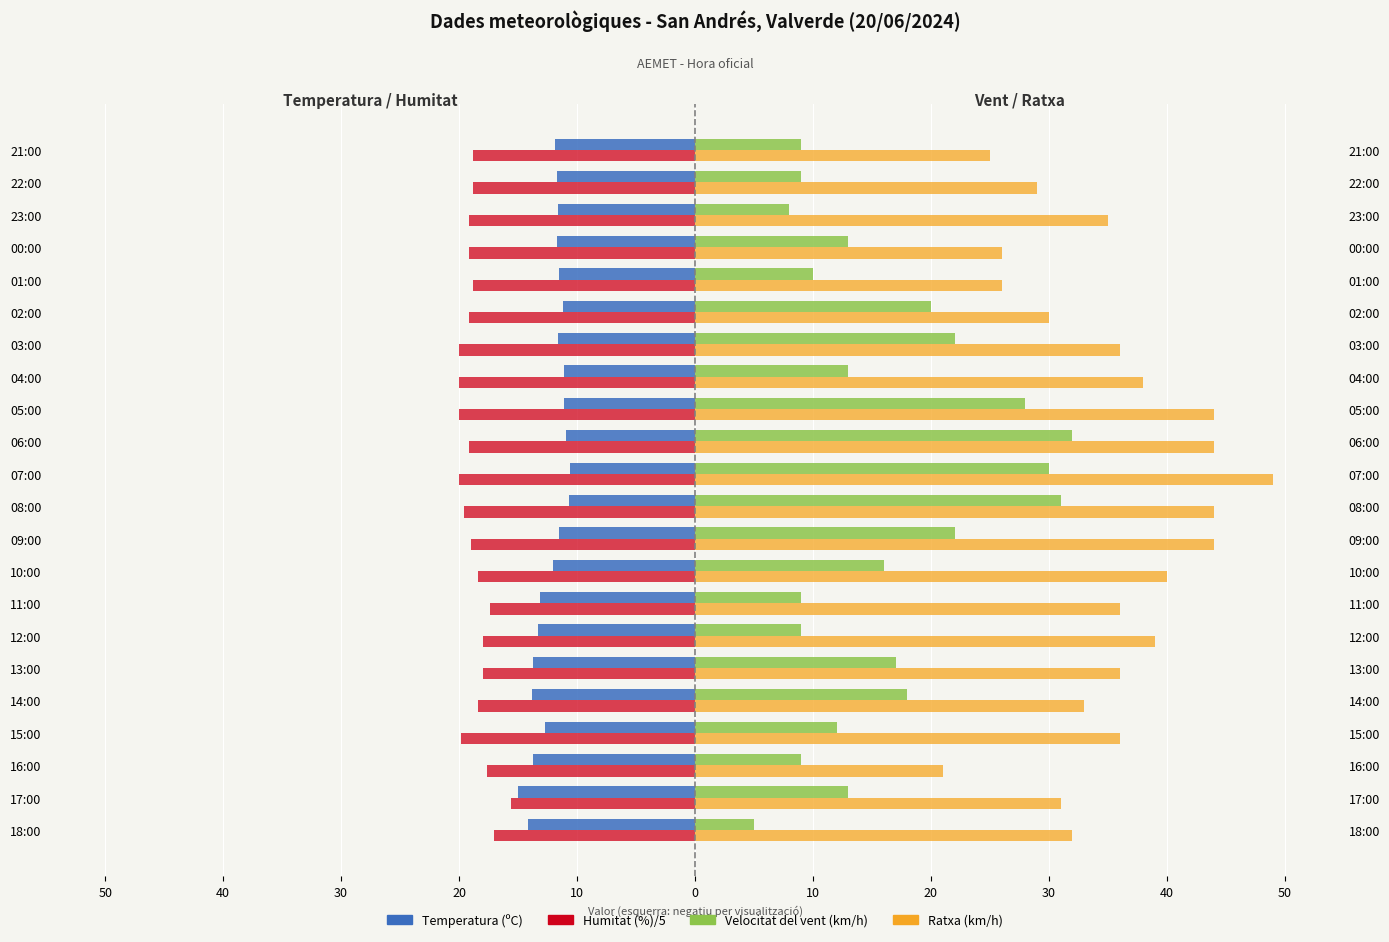

What is the sum of all Velocitat del vent (km/h) values?

355.0